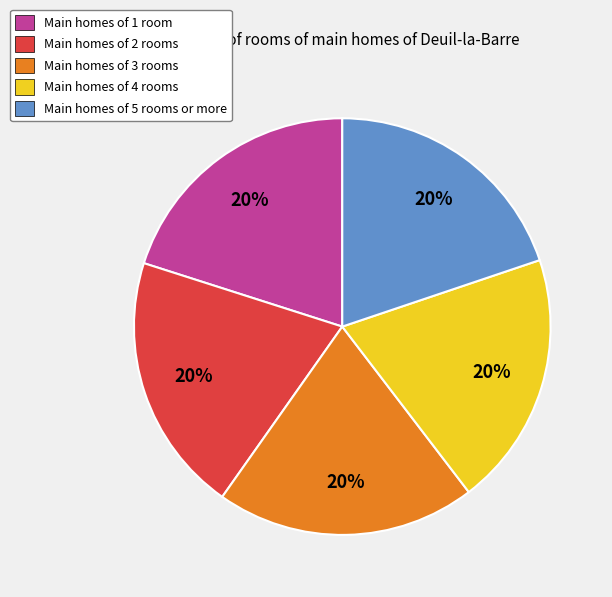

Is it true that Main homes of 3 rooms is 15% of the pie?

False